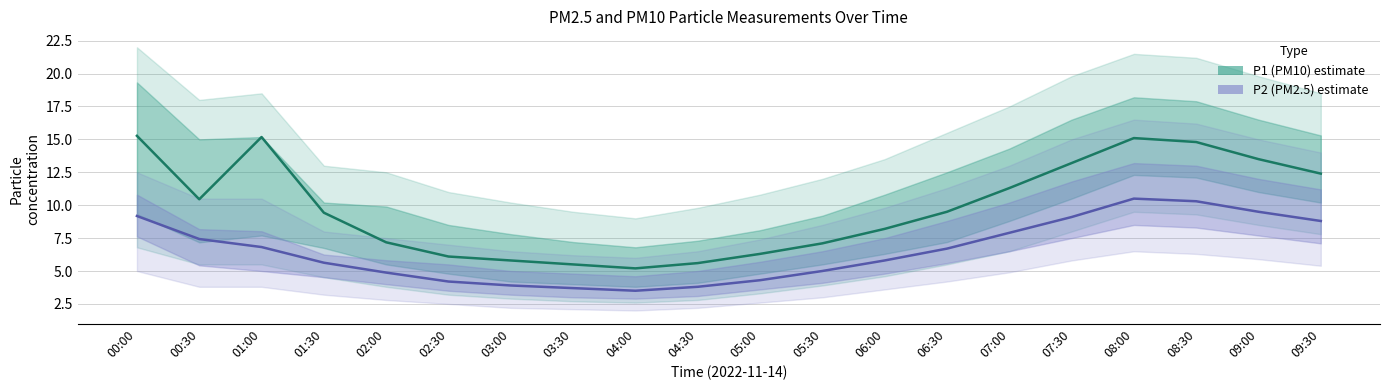

Does the chart have visible grid lines?

Yes